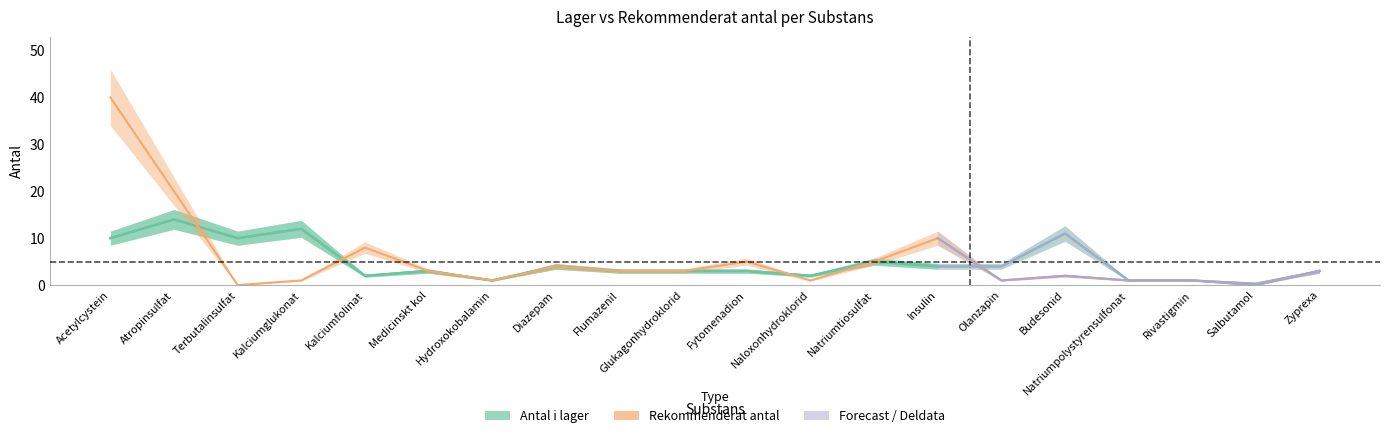

Where is the first local maximum for Antal i lager?

Atropinsulfat